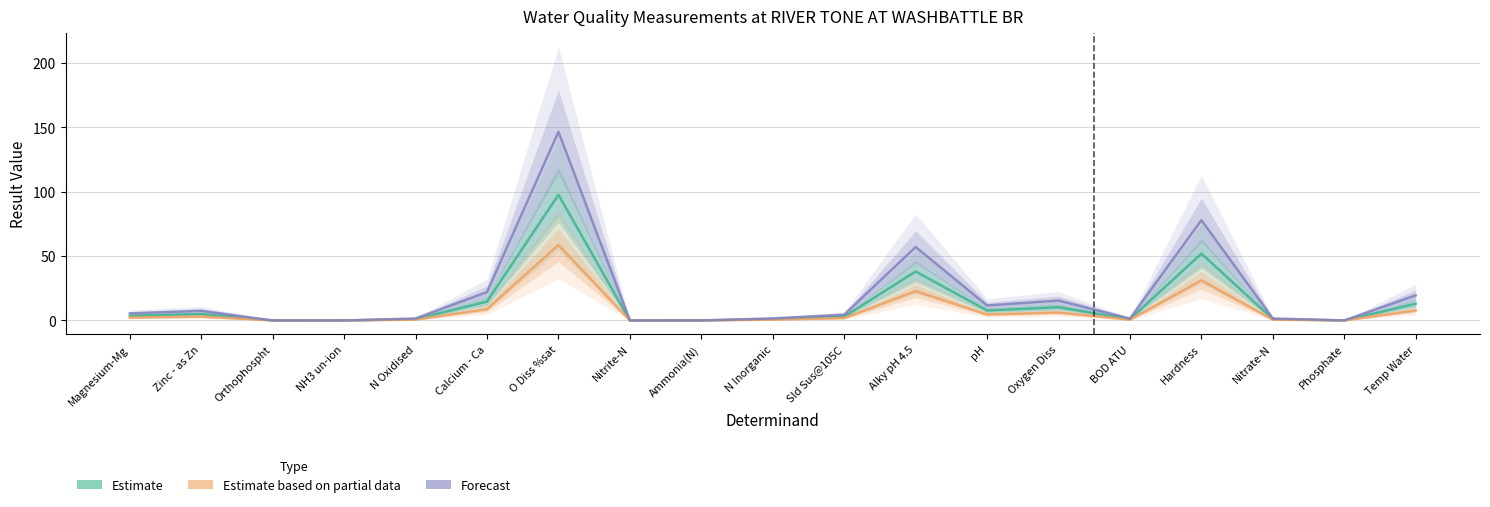

What is the label of the 13th point from the left?

pH